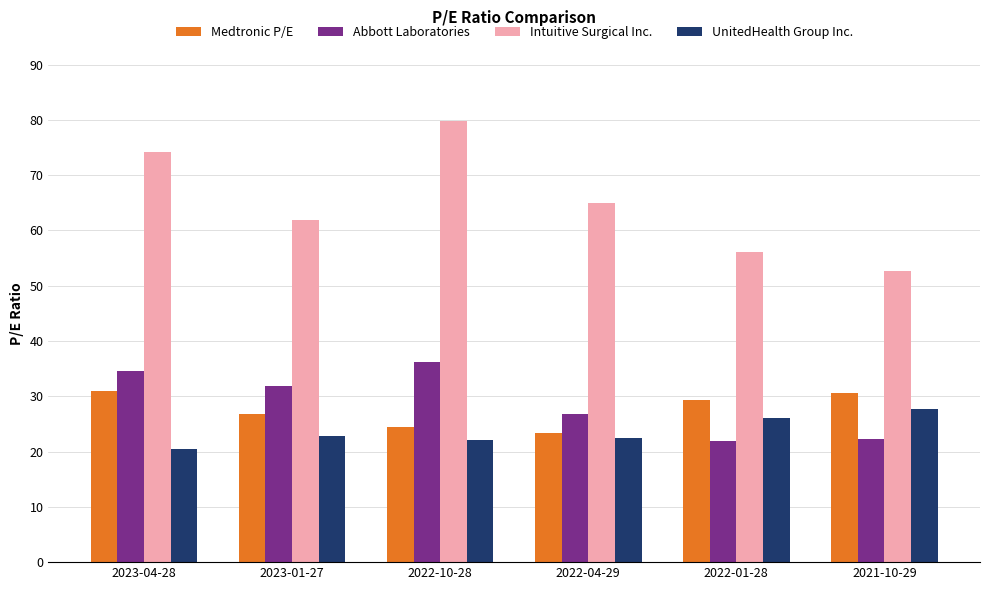

Is the value of Abbott Laboratories at 2023-01-27 greater than the value of UnitedHealth Group Inc. at 2022-10-28?

Yes